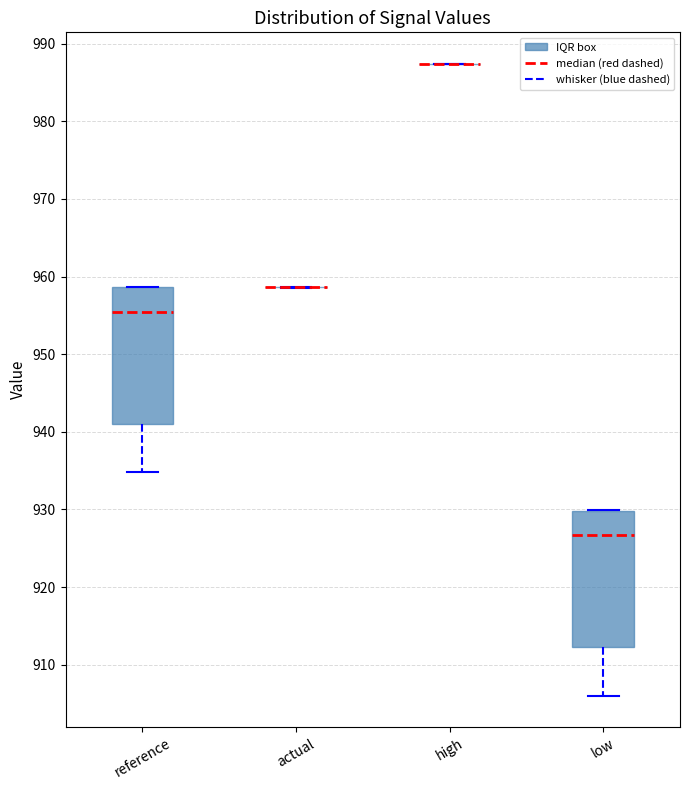

Reading left to right, read every box against the y-axis: the position of its median line, the range the box covers, and the ends of its whiskers. The values are not printed on the chart, so give them approximately, as read against the axis.

reference: median 955, box 941 to 959, whiskers 935 to 959
actual: box collapsed to a line at 959, whiskers 959 to 959
high: box collapsed to a line at 987, whiskers 987 to 987
low: median 927, box 912 to 930, whiskers 906 to 930